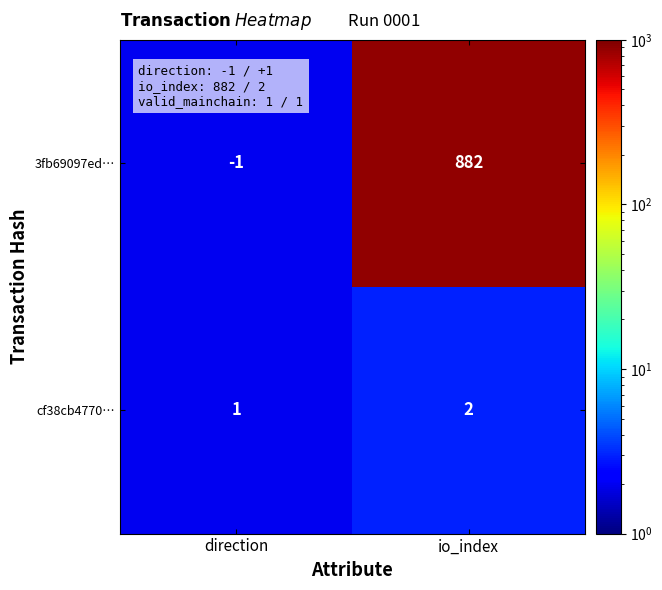

Count the number of data series in this chart.

2